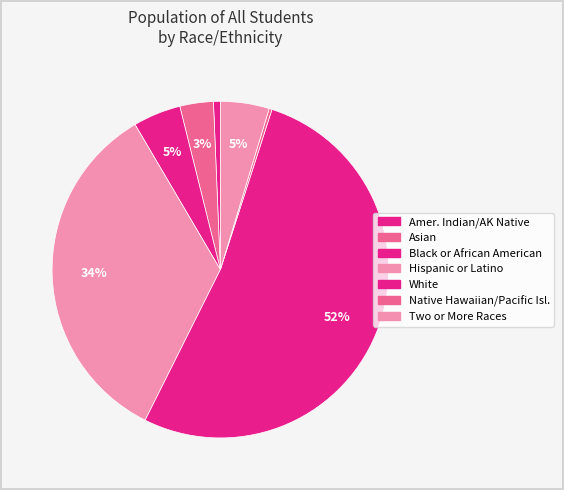

Count the number of slices in the pie.

7